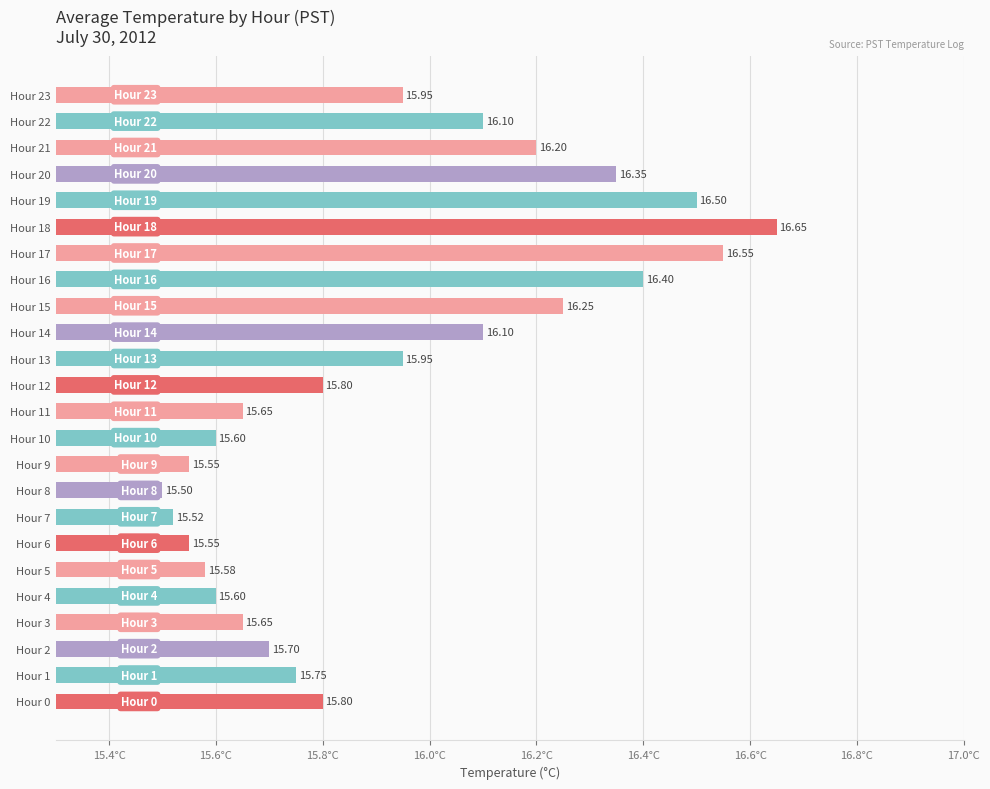

What is the average value?

15.9